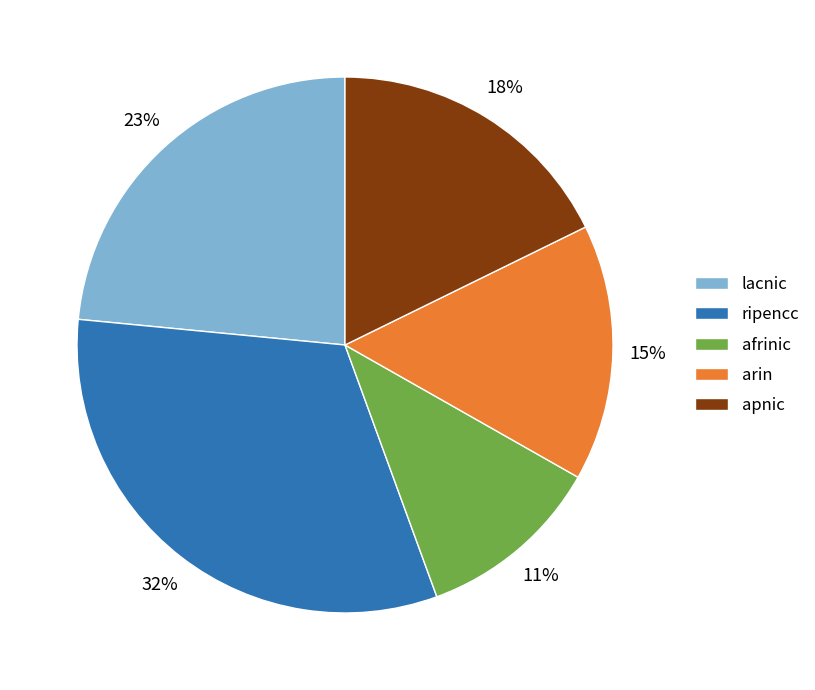

How many slices are in this pie chart?

5